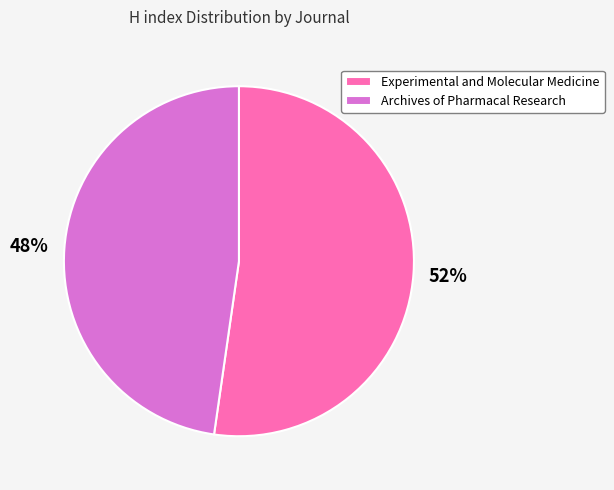

Which slice is the smallest?

Archives of Pharmacal Research